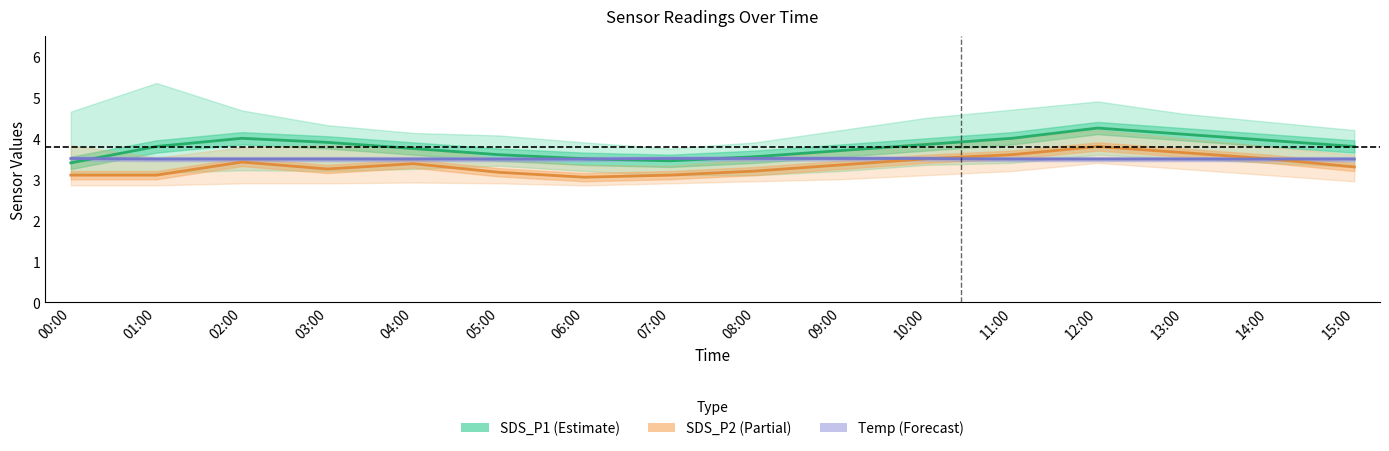

At 07:00, list the series in order from largest to smallest.

Temp (Forecast), SDS_P1 (Estimate), SDS_P2 (Partial)